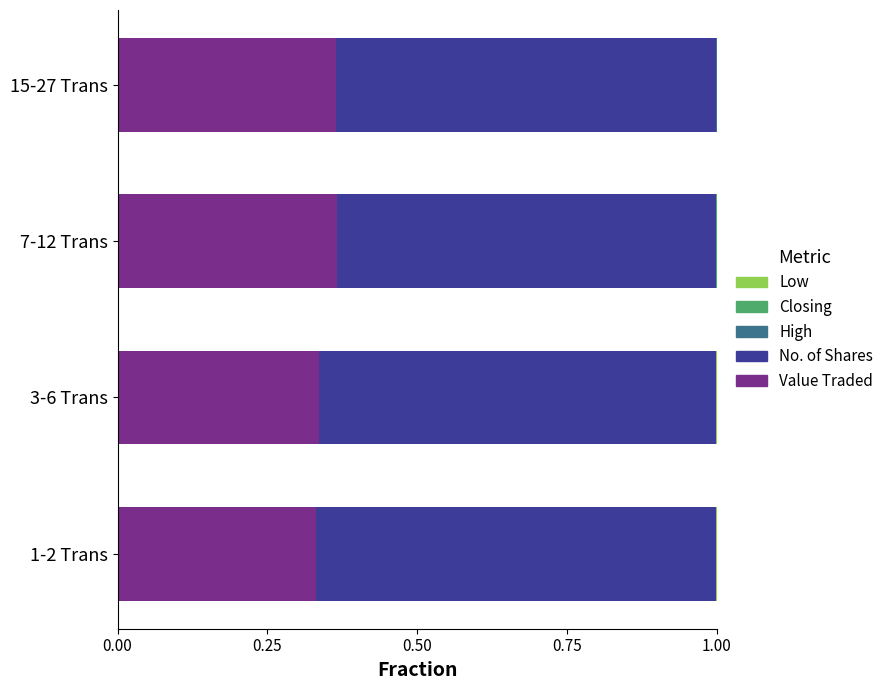

What is the sum of all Value Traded values?

1.4